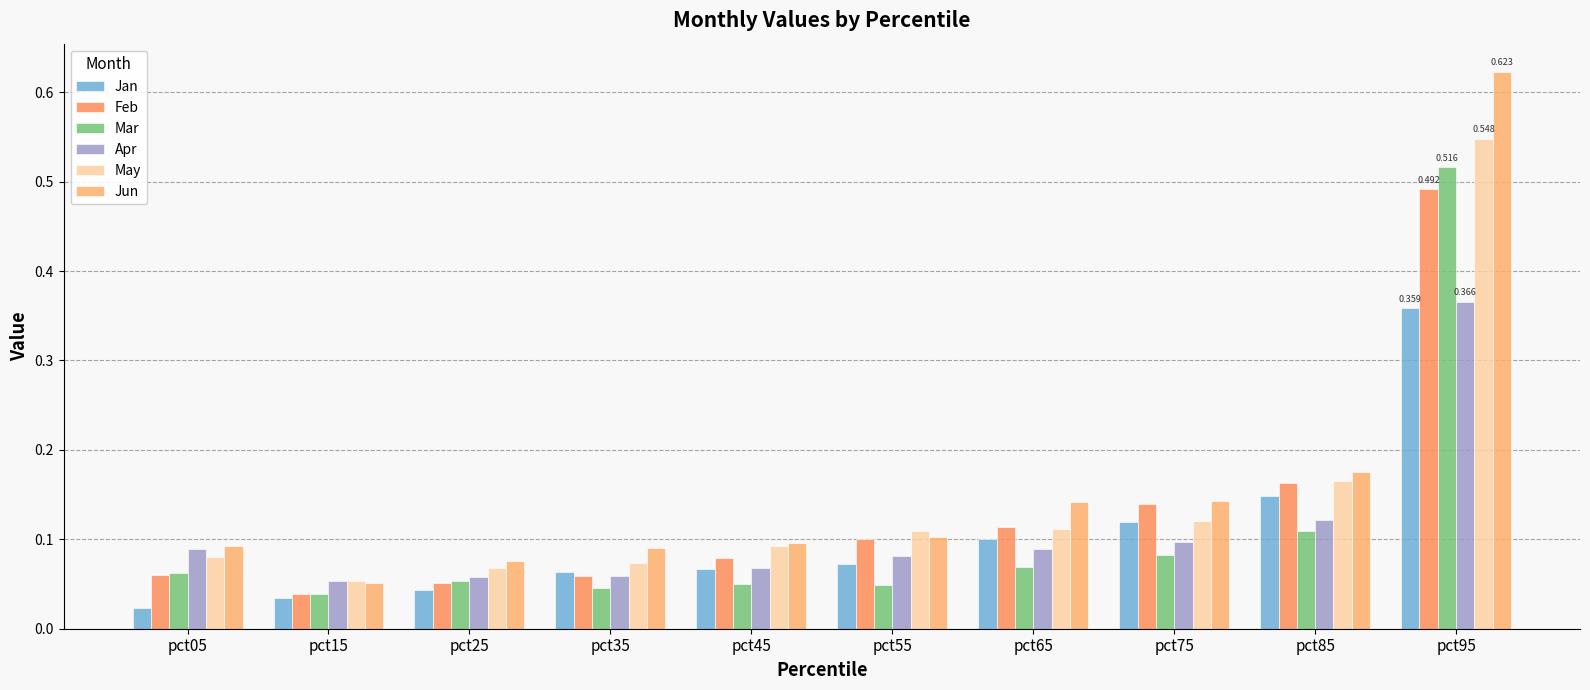

Rank the categories by Feb value from lowest to highest.

pct15, pct25, pct35, pct05, pct45, pct55, pct65, pct75, pct85, pct95